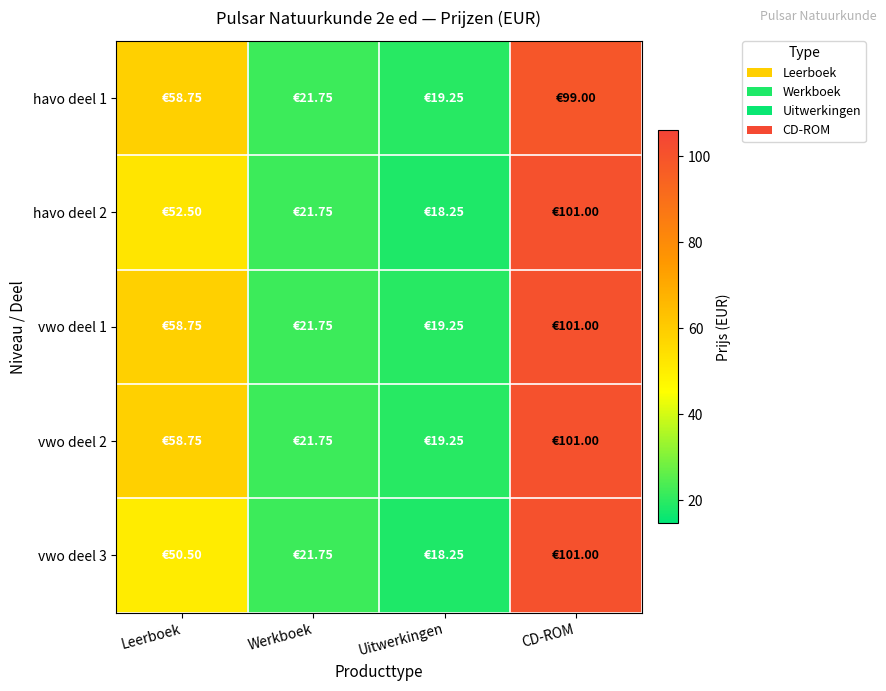

Reading left to right, what are all the values shown in this chart?

havo deel 1: Leerboek=58.8	Werkboek=21.8	Uitwerkingen=19.2	CD-ROM=99.0
havo deel 2: Leerboek=52.5	Werkboek=21.8	Uitwerkingen=18.2	CD-ROM=101.0
vwo deel 1: Leerboek=58.8	Werkboek=21.8	Uitwerkingen=19.2	CD-ROM=101.0
vwo deel 2: Leerboek=58.8	Werkboek=21.8	Uitwerkingen=19.2	CD-ROM=101.0
vwo deel 3: Leerboek=50.5	Werkboek=21.8	Uitwerkingen=18.2	CD-ROM=101.0